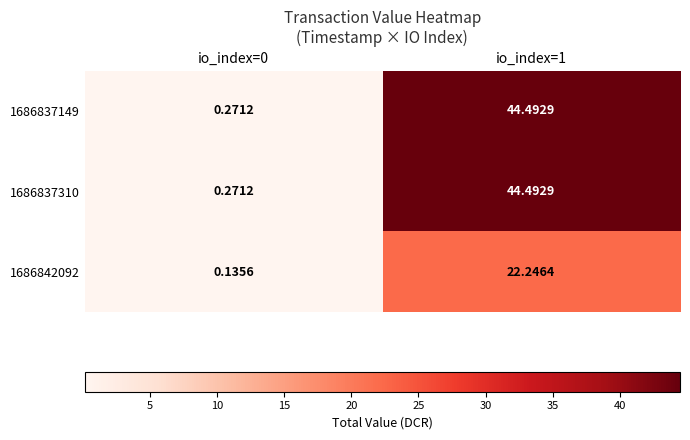

How many distinct data groups are displayed?

3